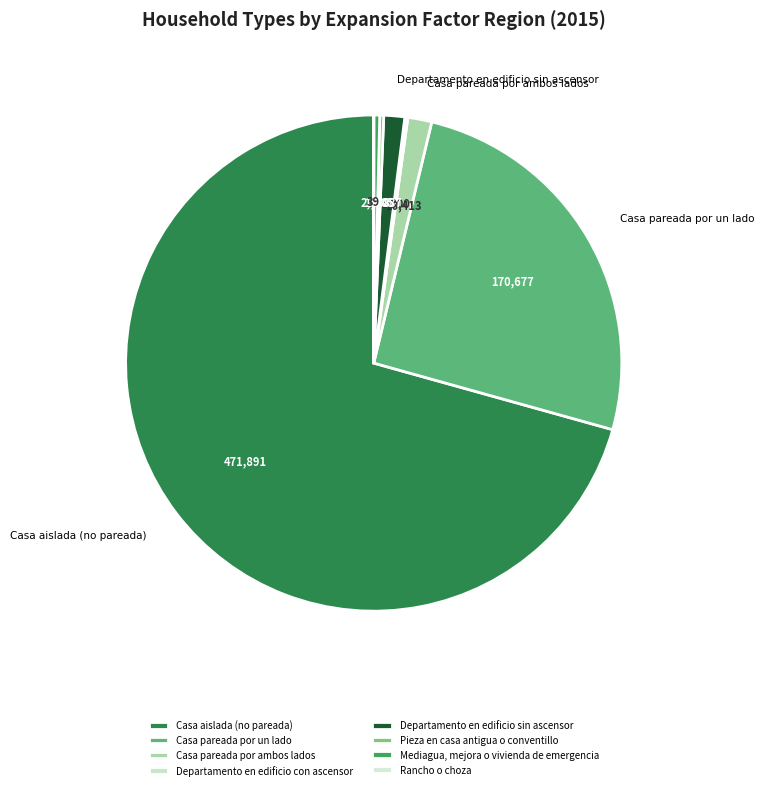

Between Casa pareada por ambos lados and Casa aislada (no pareada), which is larger?

Casa aislada (no pareada)